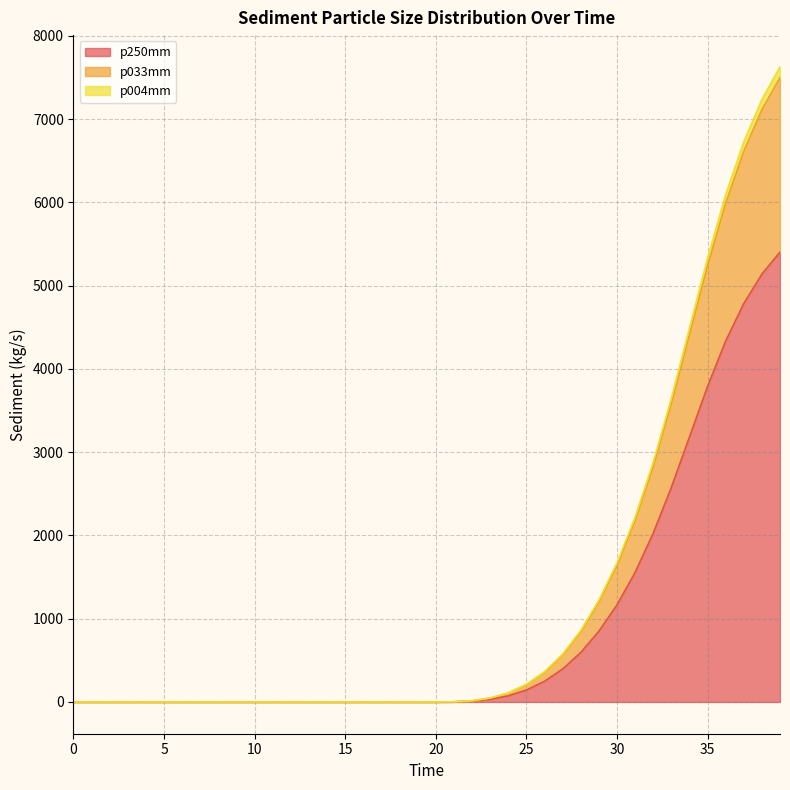

The value of p250mm at 20 is -2221.1. True or false?

False